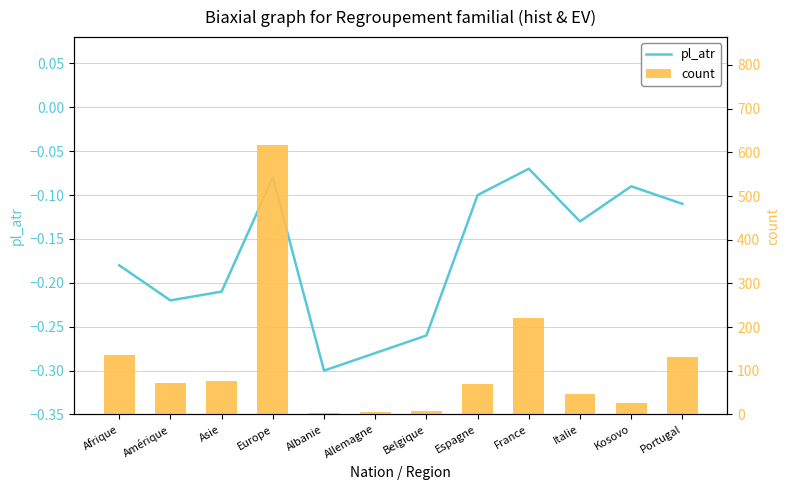

What is the smallest value displayed?

-0.3